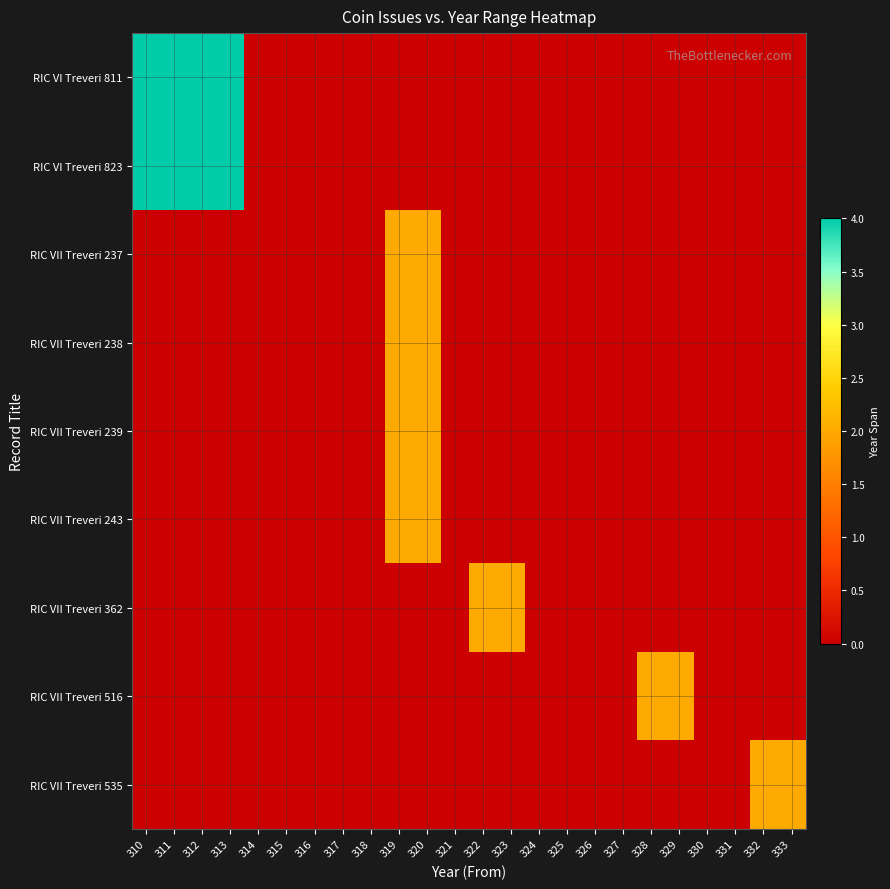

Between 311 and 314, which series saw the biggest shift?

RIC VI Treveri 811